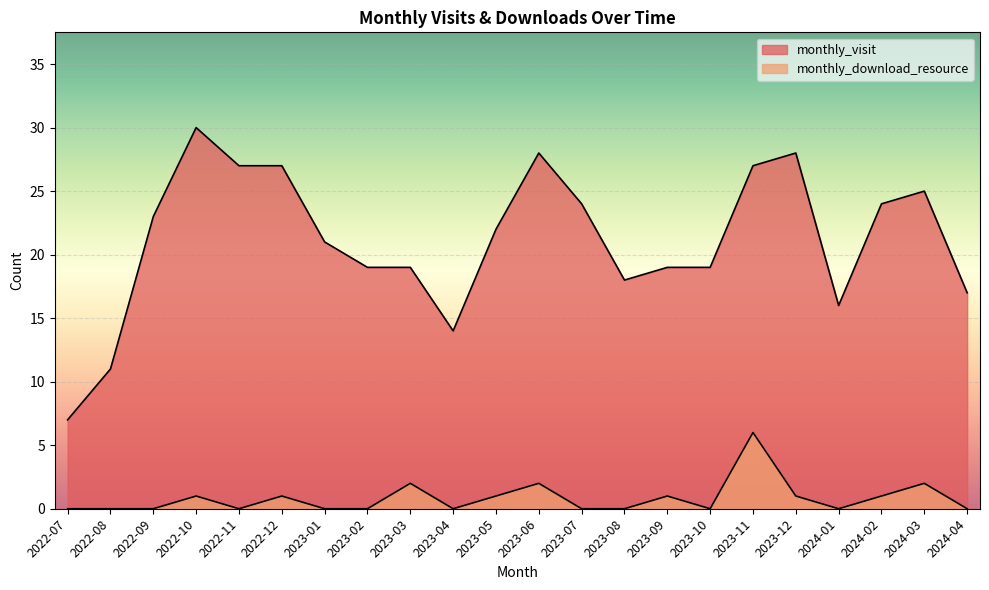

What is the sum of all monthly_visit values?

465